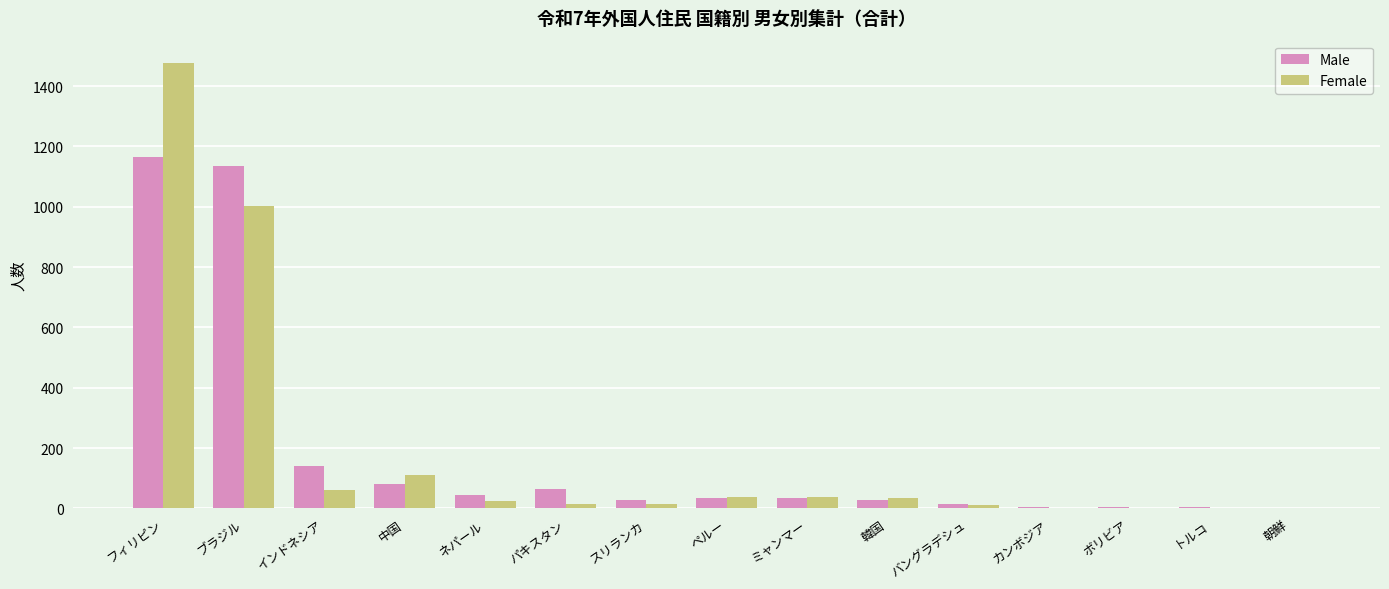

What is the sum of all Female values?

2839